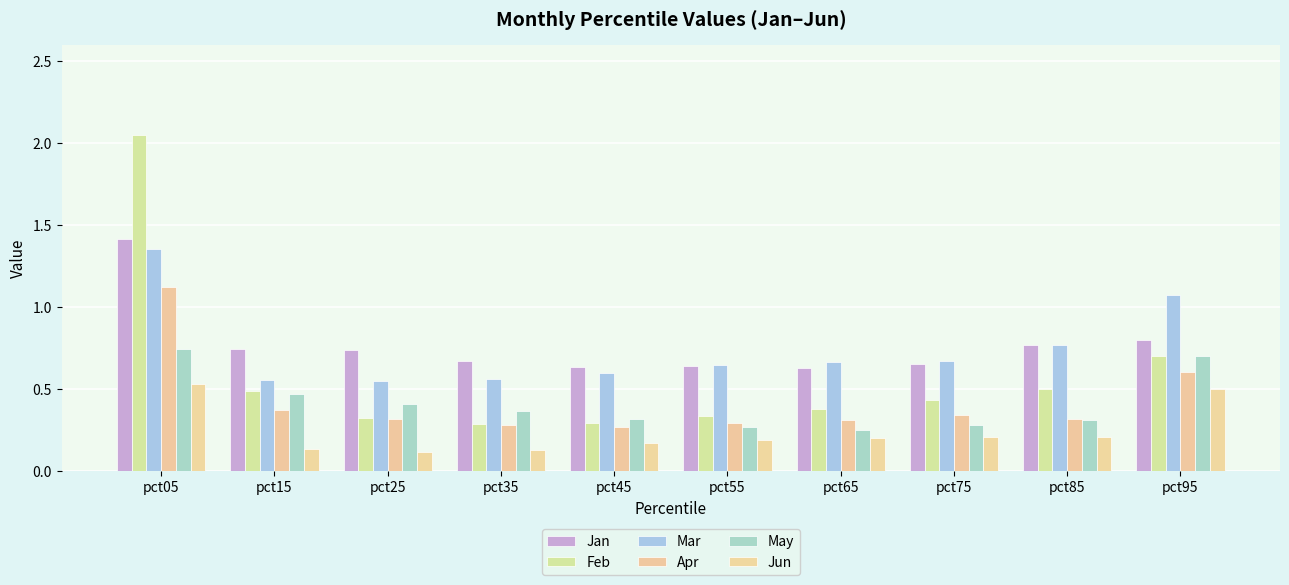

Which label corresponds to the largest value in the chart?

pct05